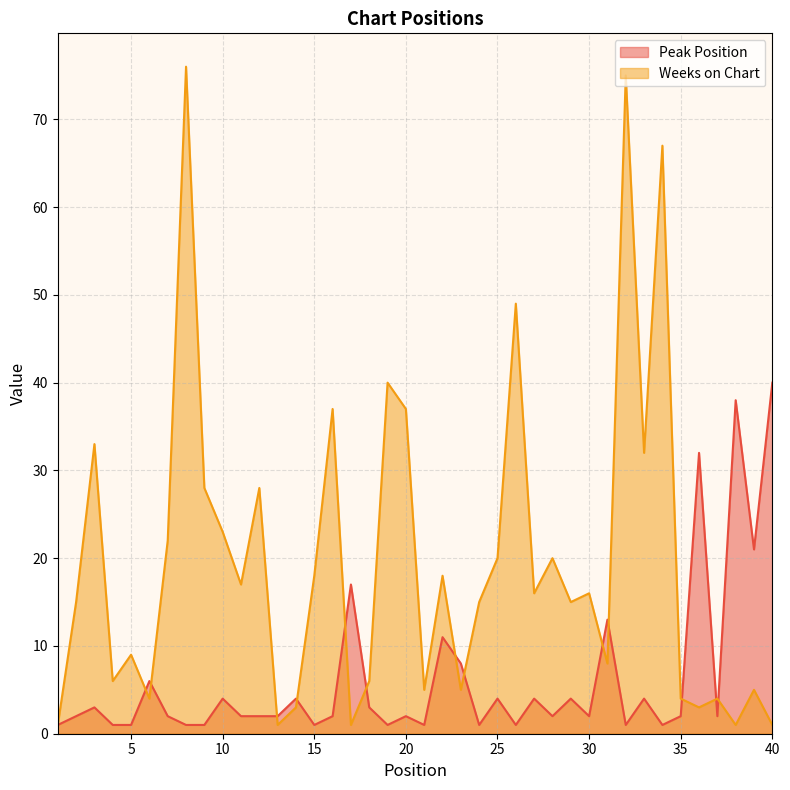

Is it true that Peak Position equals 1 at 4?

True